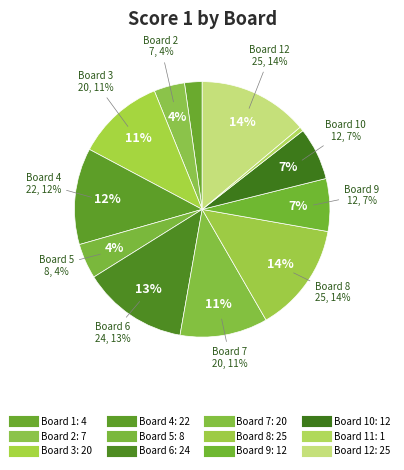

Do 1 and 3 together represent more than half of the pie?

No